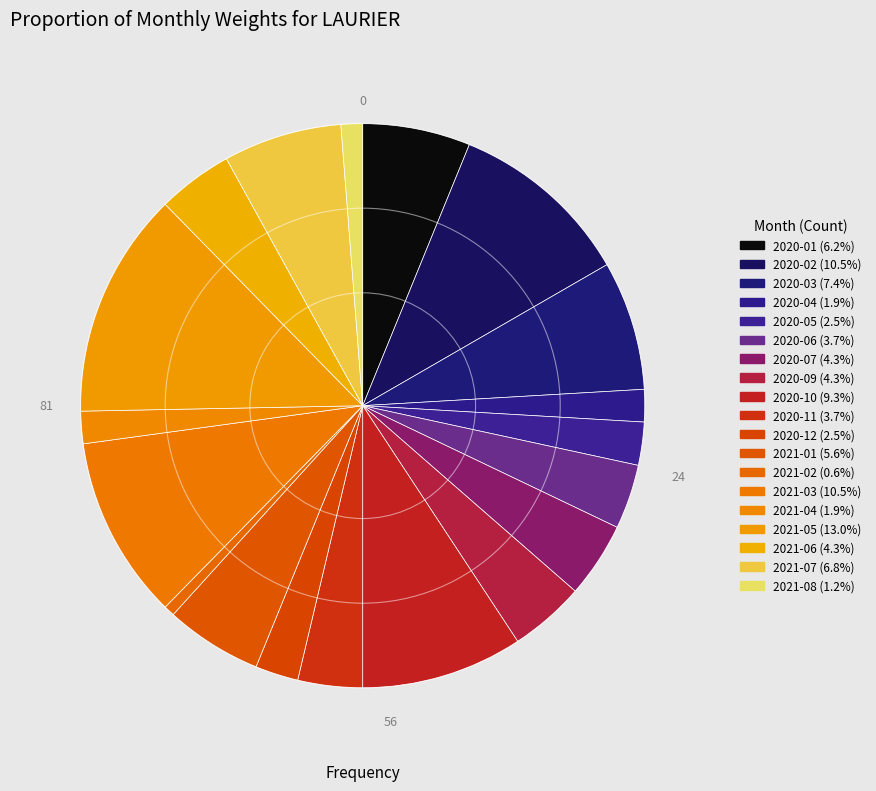

How many segments does this pie chart have?

19